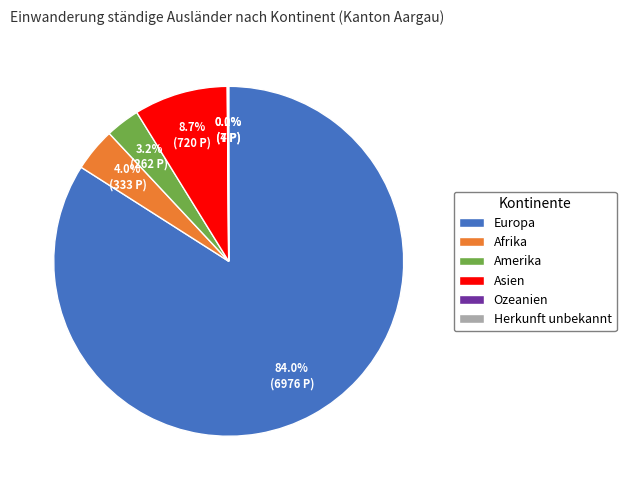

What is the total percentage of Amerika and Afrika?

7.2%